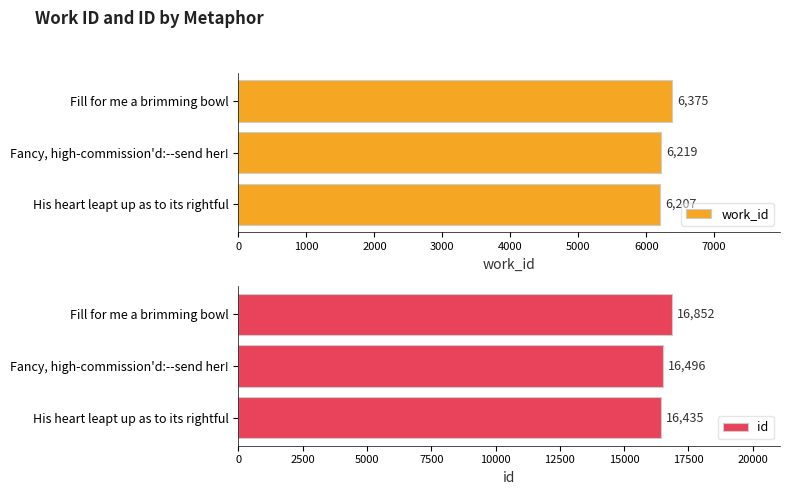

Reading left to right, list all the values displayed in this chart.

work_id: 6207	6219	6375
id: 16435	16496	16852